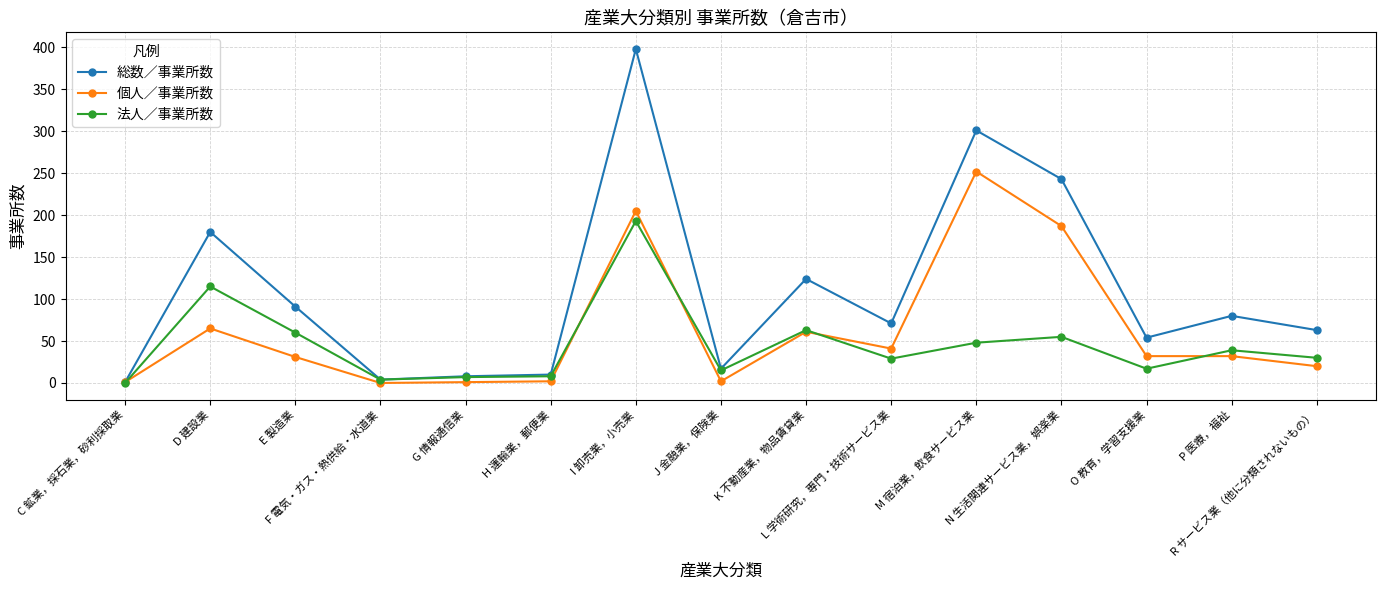

What is the label of the 7th point from the right?

K 不動産業，物品賃貸業